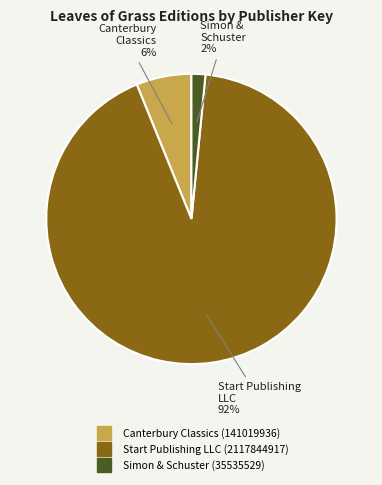

Which category accounts for the majority?

Start Publishing LLC (2117844917)